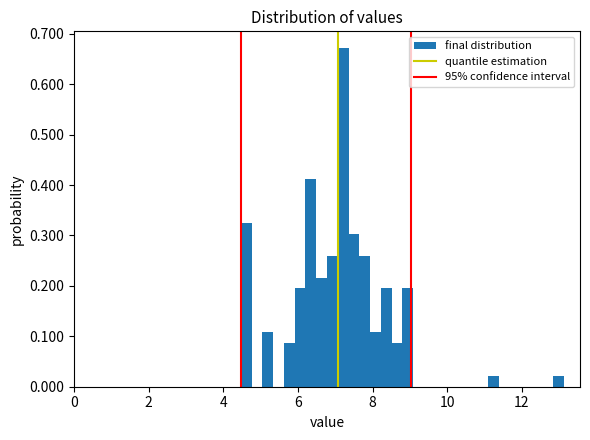

Read against the x-axis, roughly where is the centre of the tallest bar?

7.2